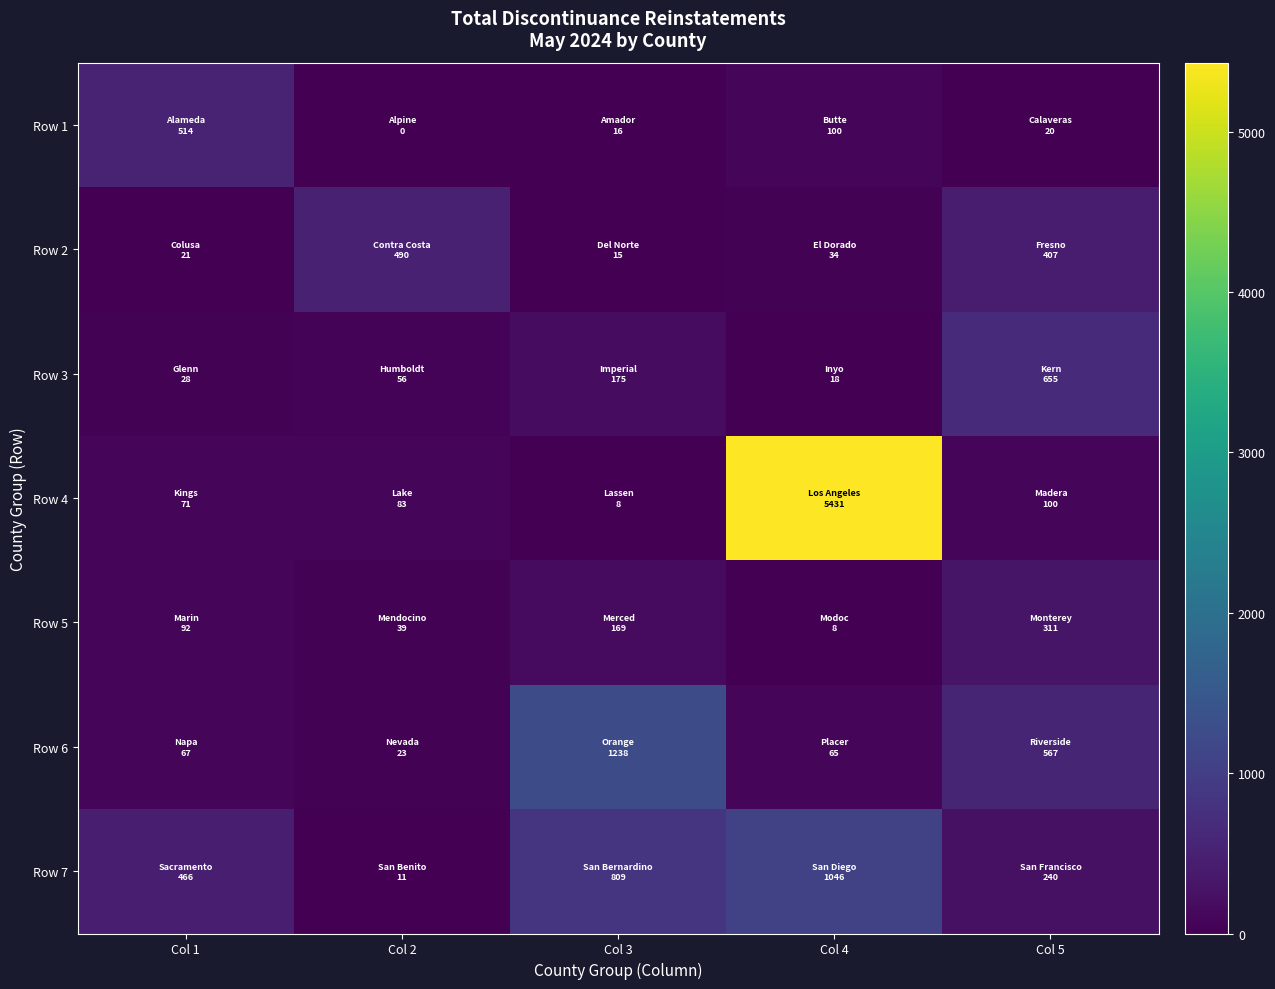

Rank the series by their maximum value, from highest to lowest.

Row 4, Row 6, Row 7, Row 3, Row 1, Row 2, Row 5